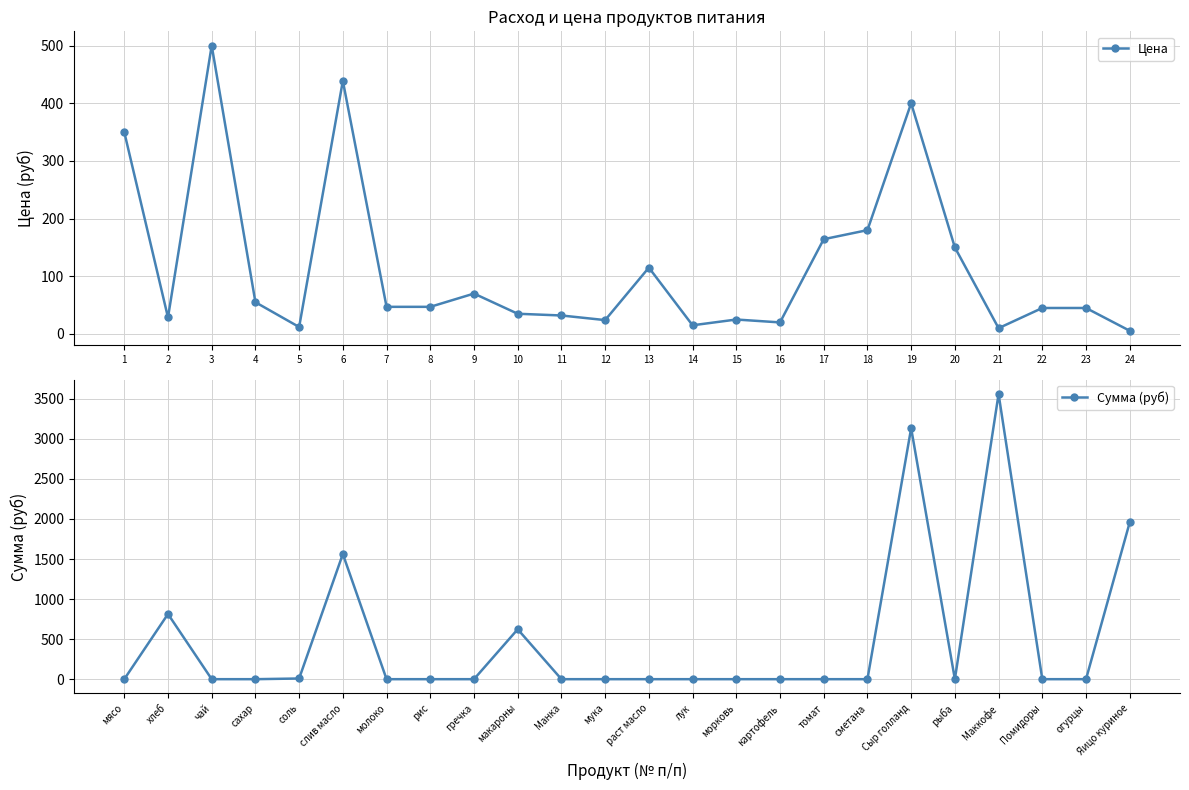

At which category does Цена reach its first local peak?

3